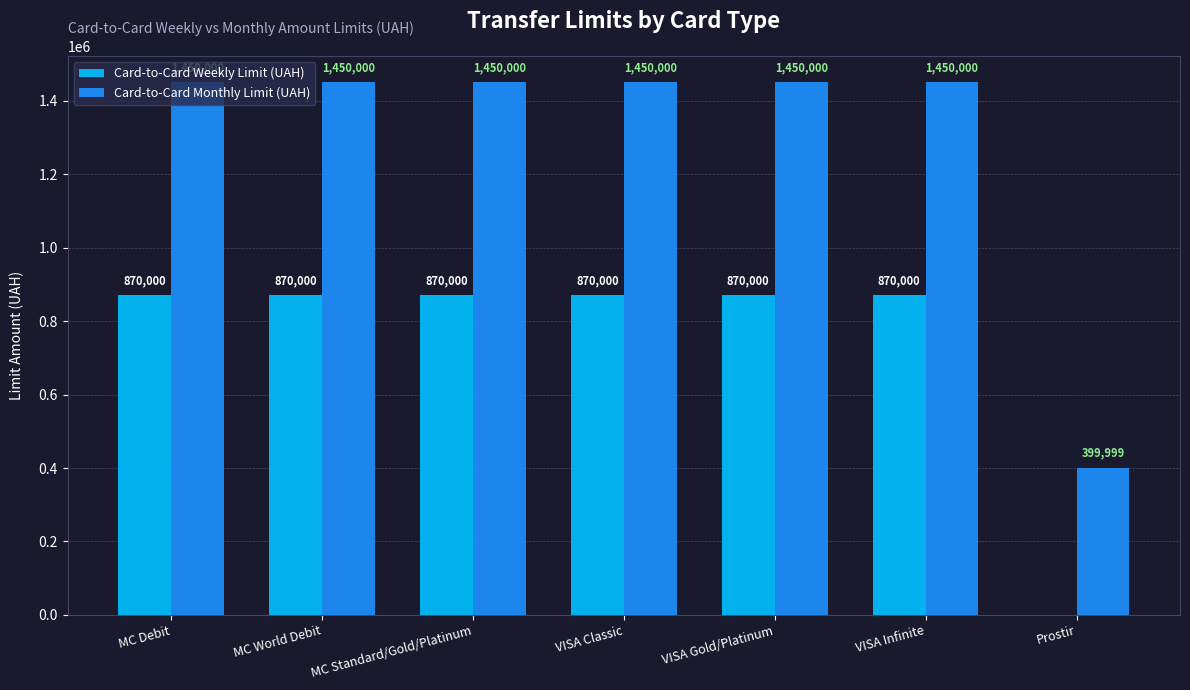

What value does the Card-to-Card Weekly Limit (UAH) series have at VISA Infinite, to the nearest 50?

870000